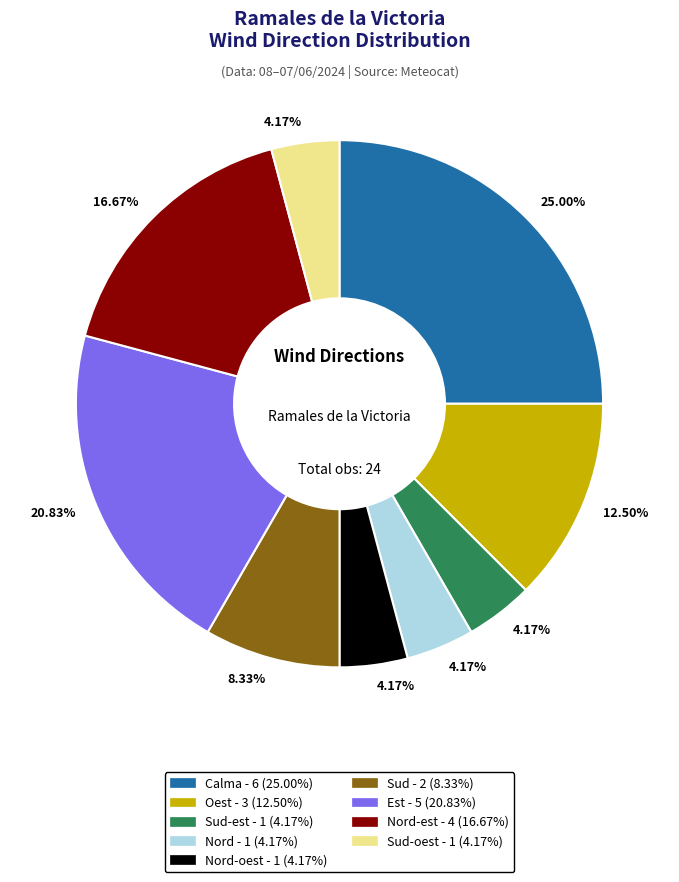

Does any single category account for the majority?

No